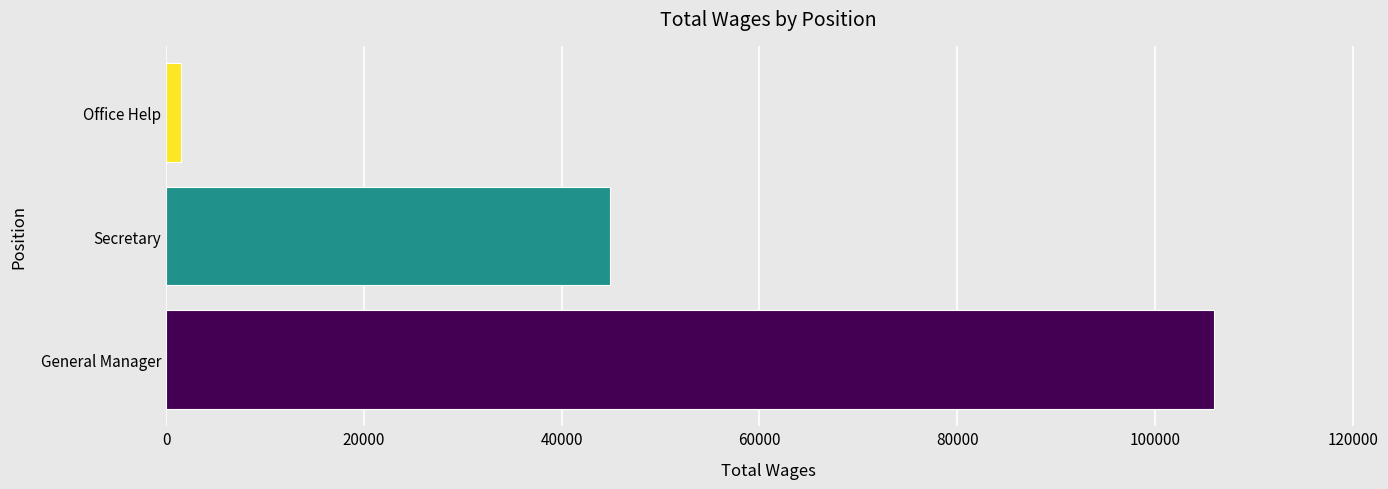

The value at General Manager is 153275. True or false?

False